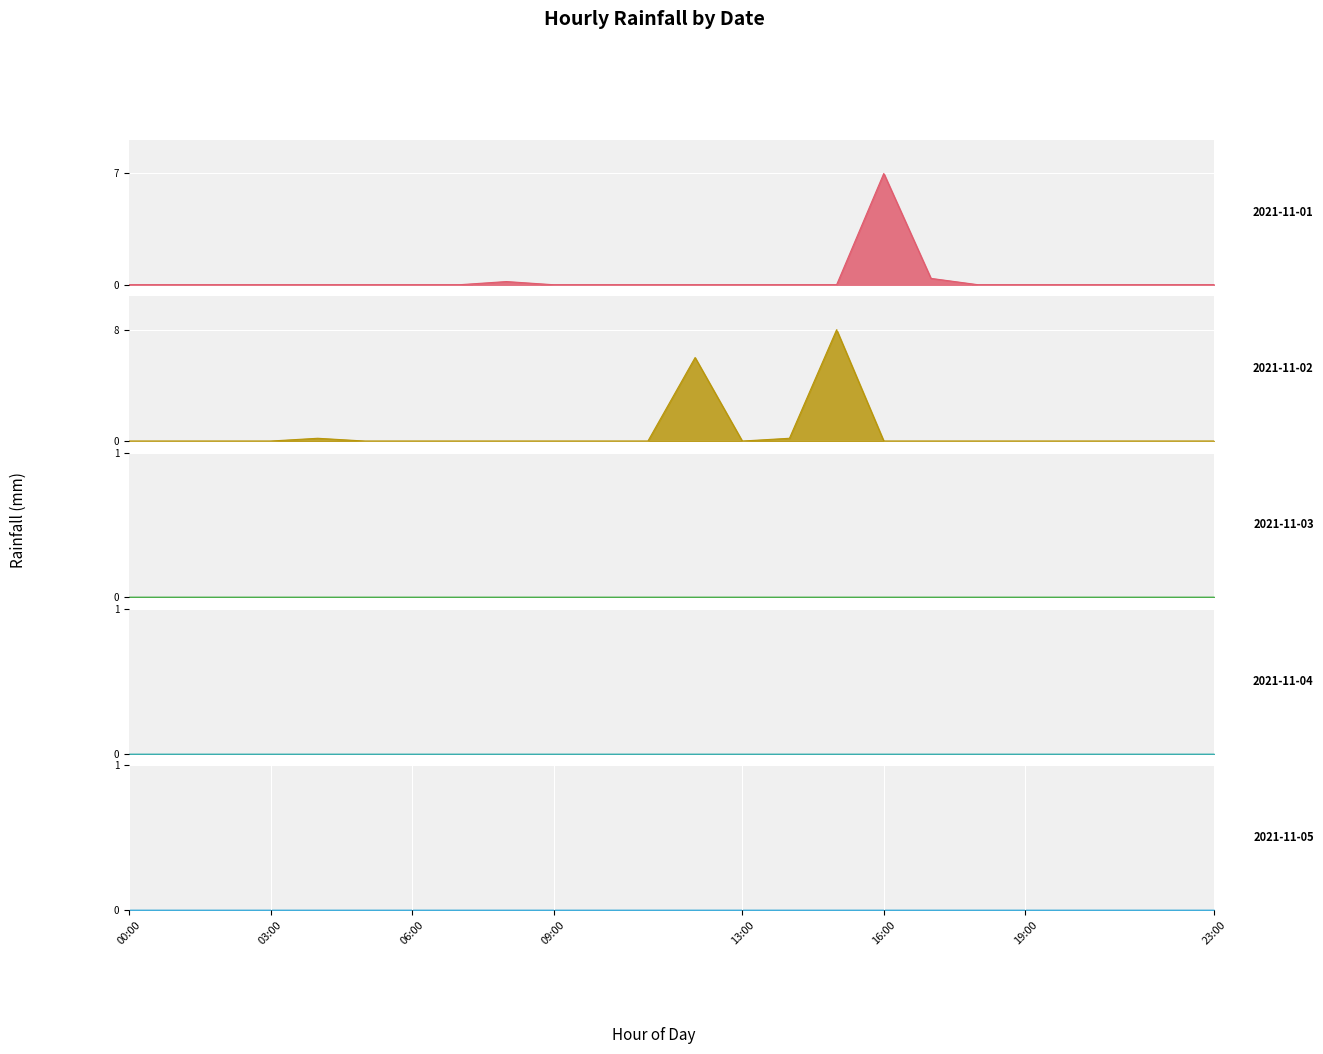

At which category does the chart reach its peak across all series?

15:00